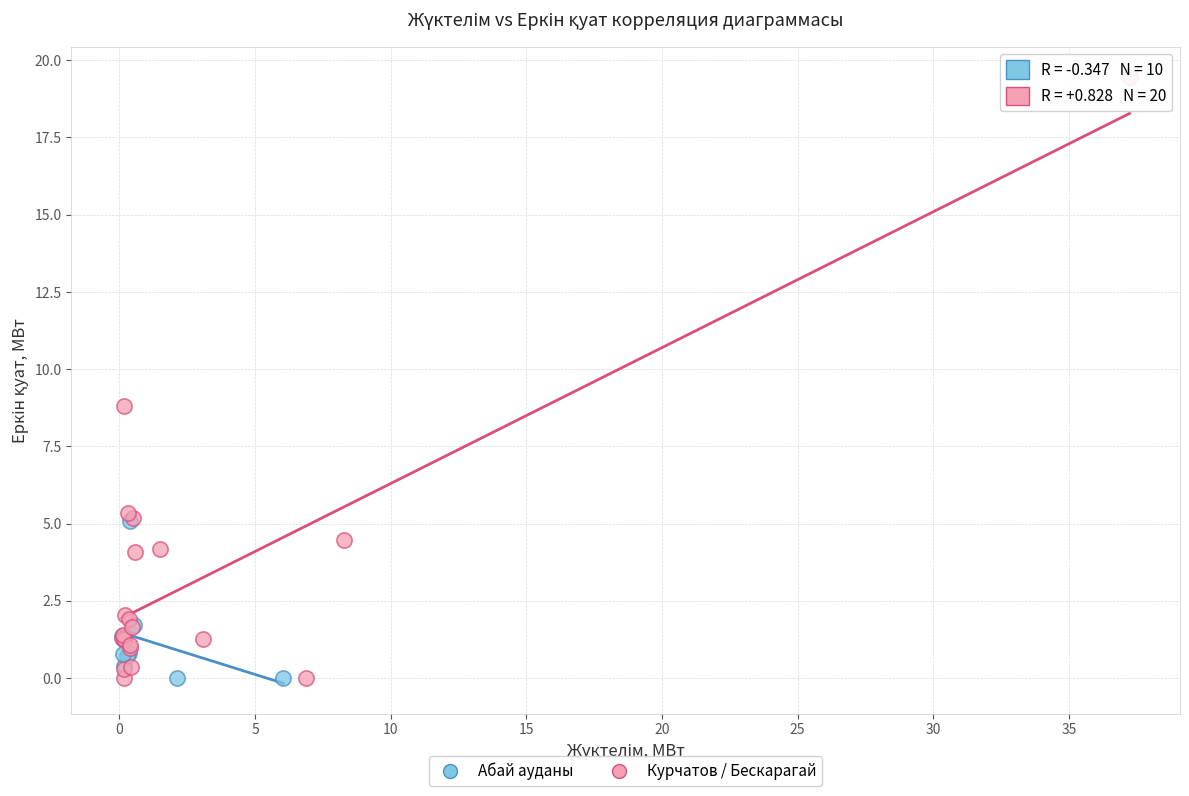

Which series has the largest Y range (max minus min)?

Курчатов / Бескарагай